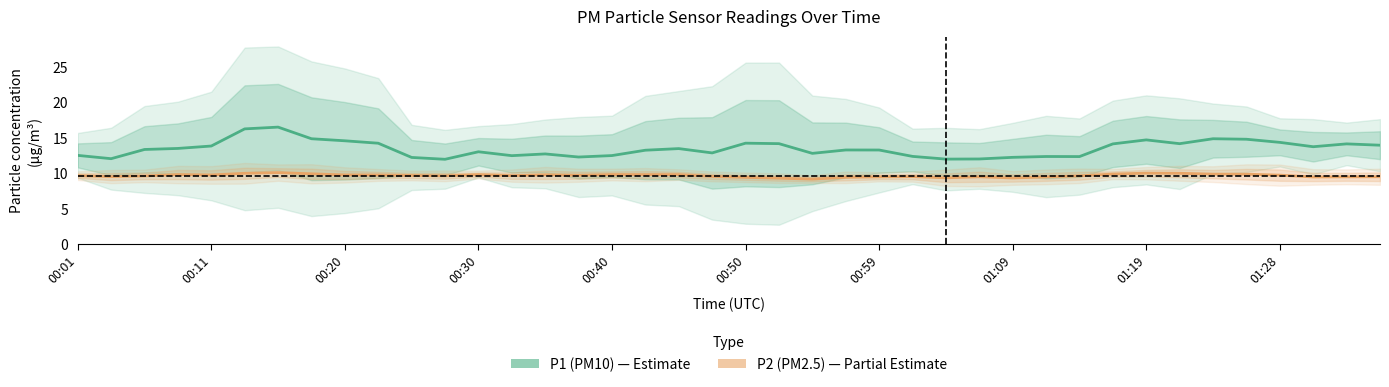

How many series are shown in this chart?

2